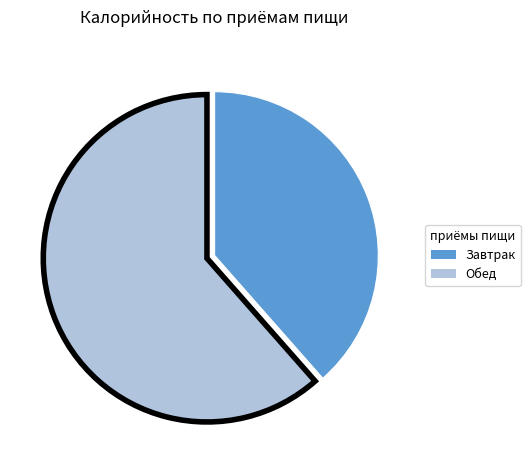

Approximately how many times larger is the value at Обед compared to Завтрак?

1.6